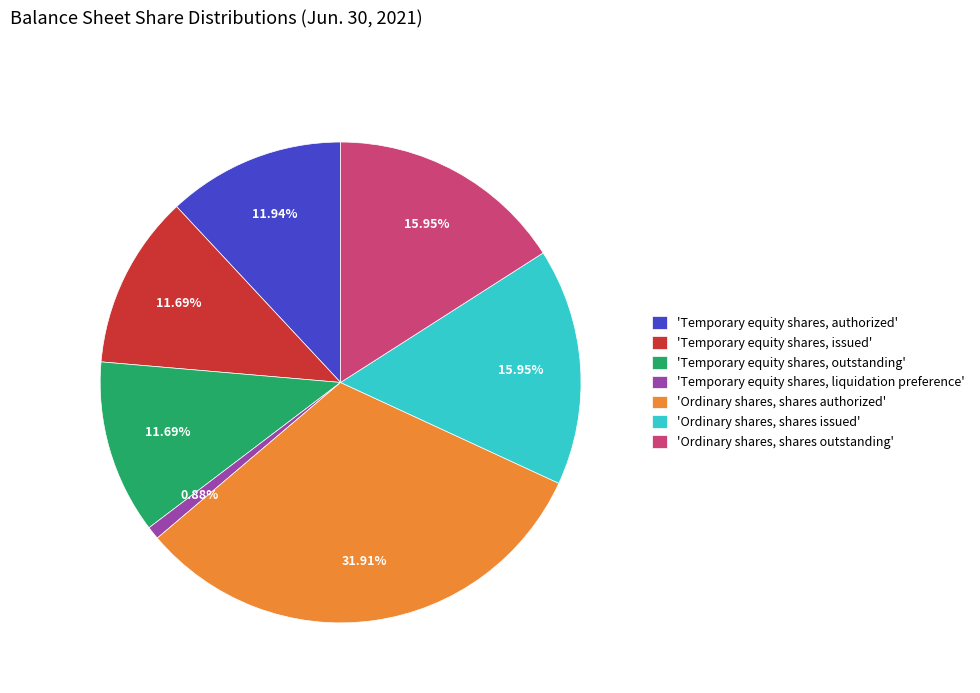

Is the sum of 'Temporary equity shares, liquidation preference' and 'Temporary equity shares, outstanding' greater than half?

No